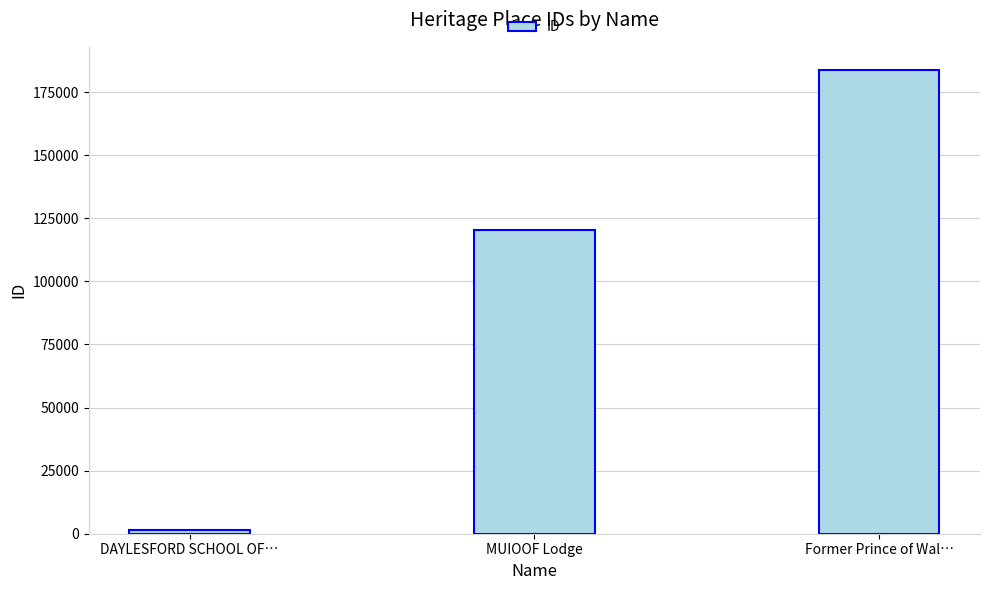

List the labels in order of value, smallest first.

DAYLESFORD SCHOOL OF…, MUIOOF Lodge, Former Prince of Wal…